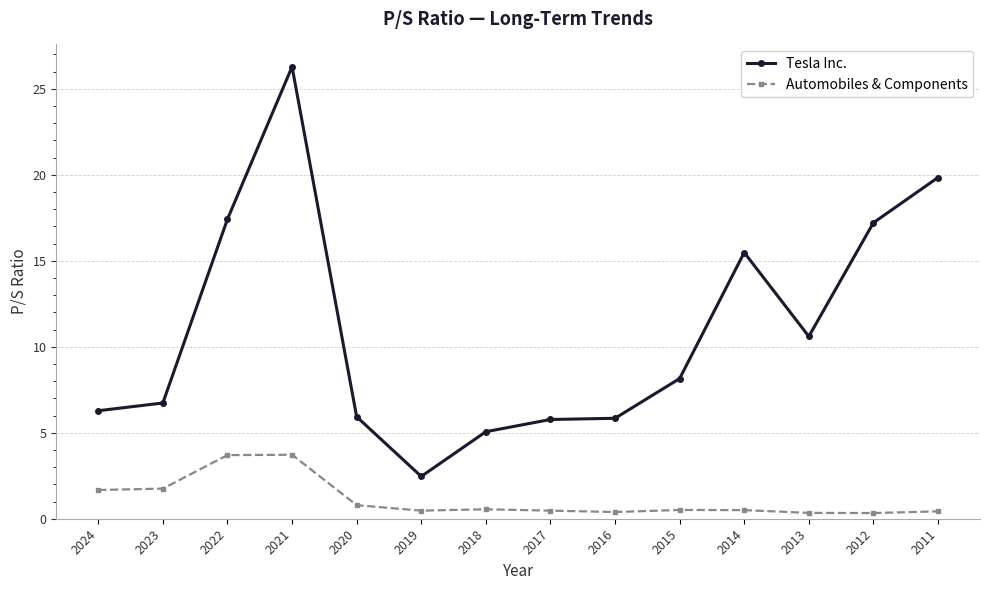

What is the sum of the Automobiles & Components values at 2023 and 2015?

2.3